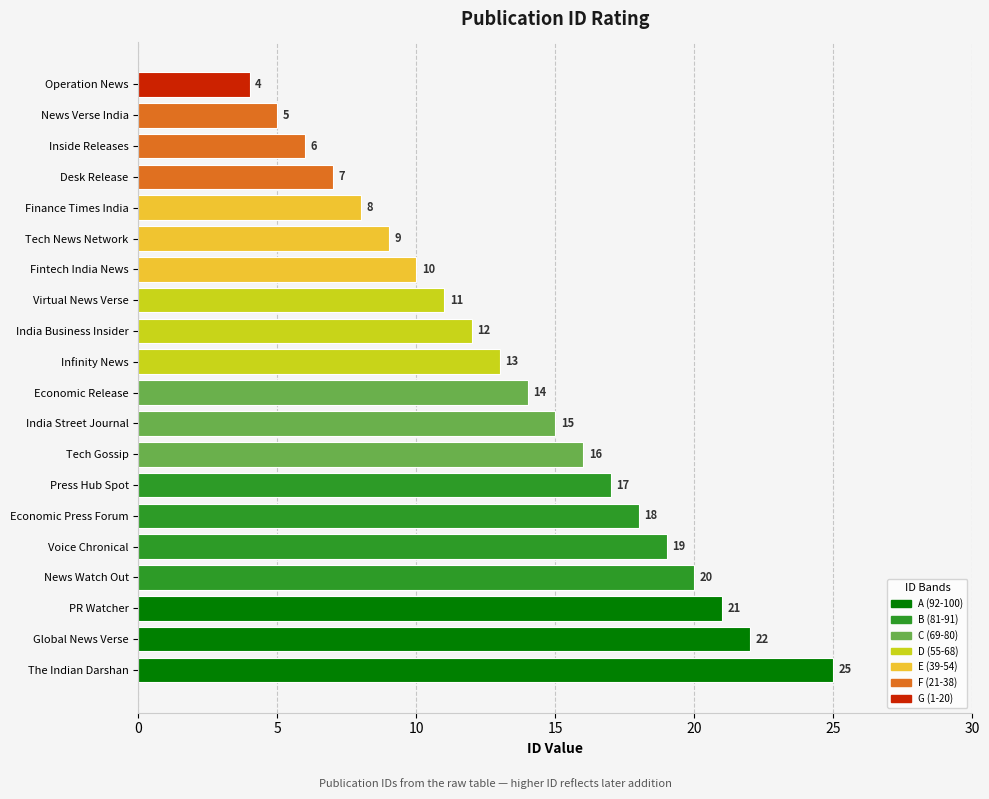

What is the ratio of the value at Operation News to the value at Desk Release?

0.6